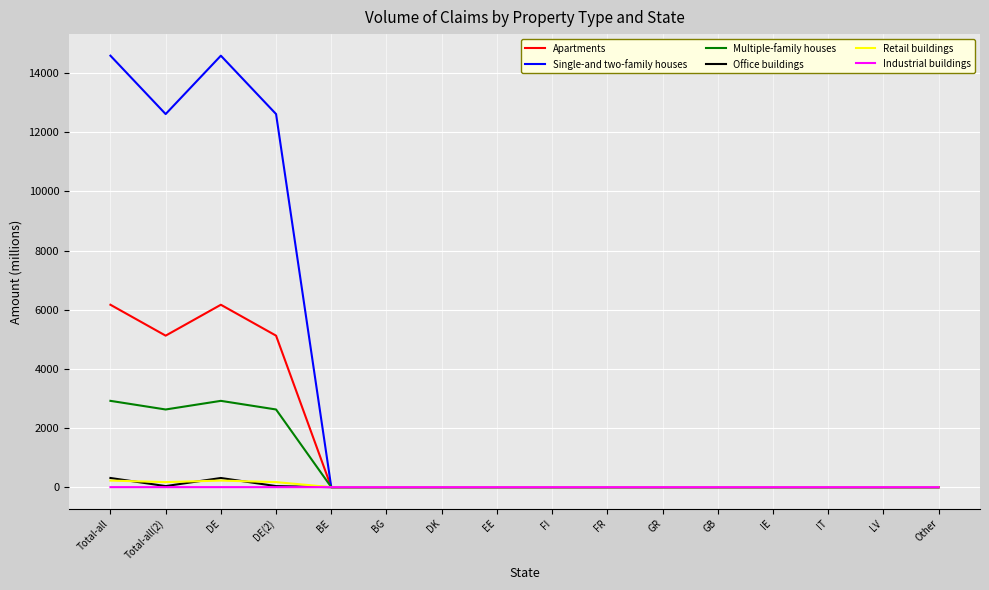

True or false: Industrial buildings has a value of 0.0 at EE.

True